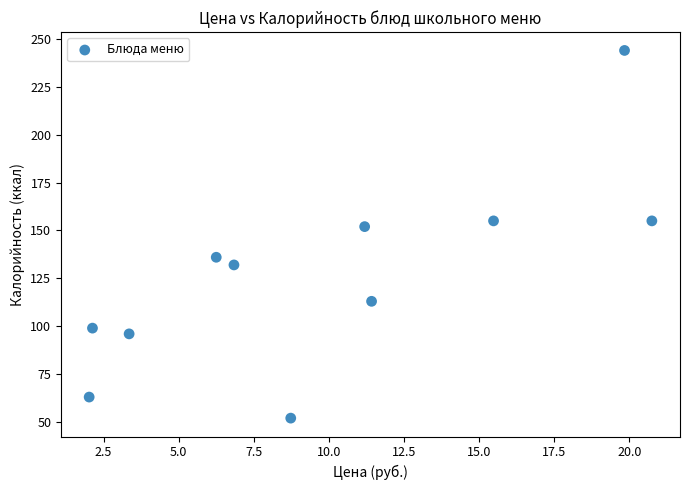

What is the average Y value?

127